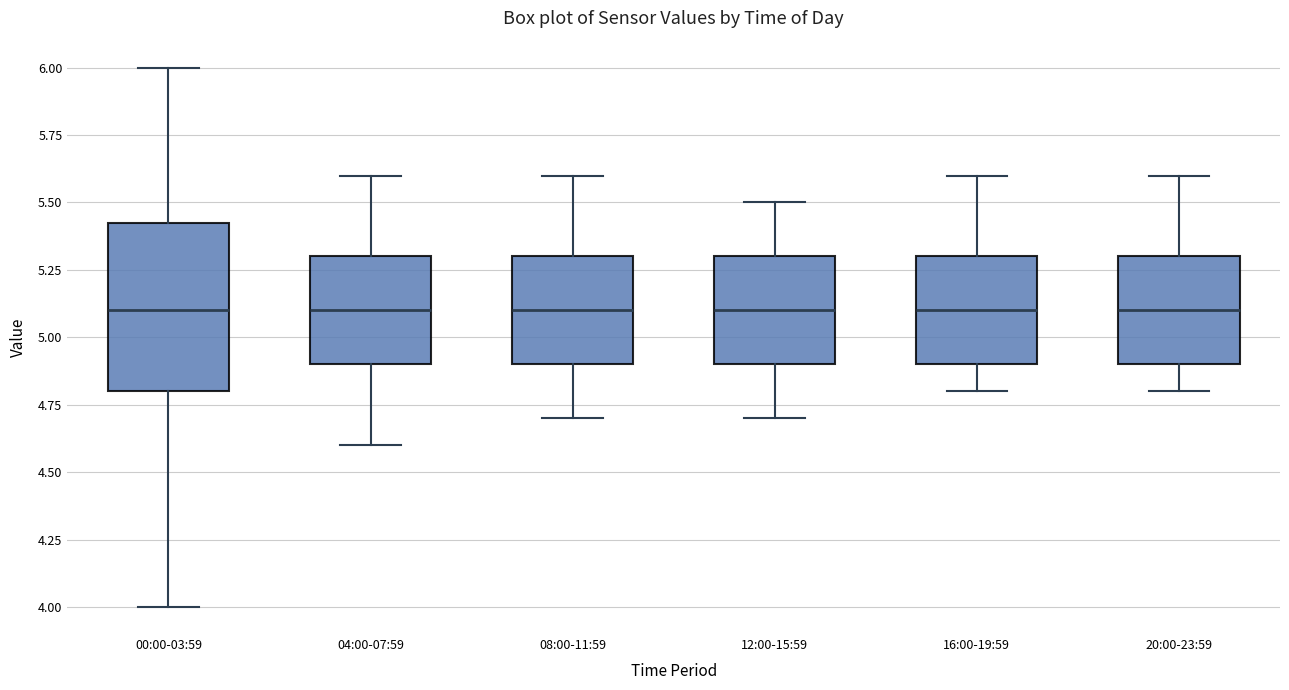

Comparing the boxes themselves (not the whiskers), which one is the tallest?

00:00-03:59